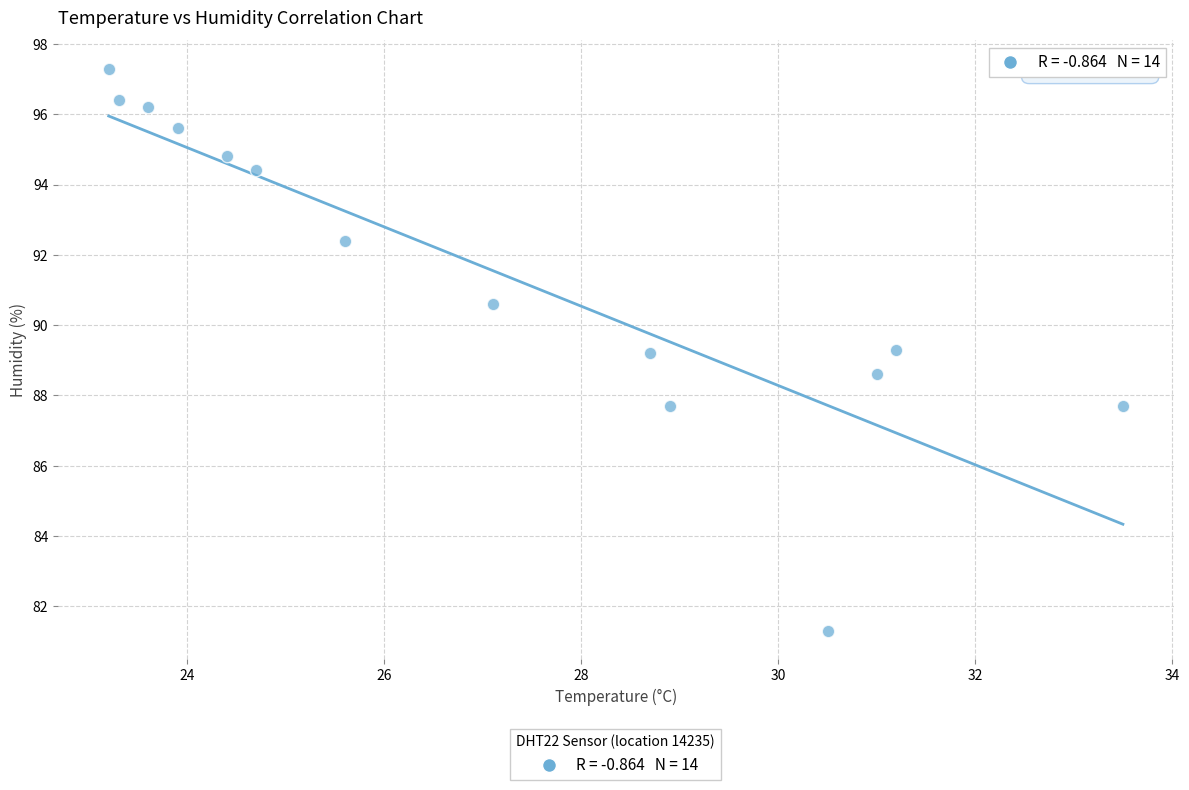

What is the range of Y values (max minus min)?

16.0